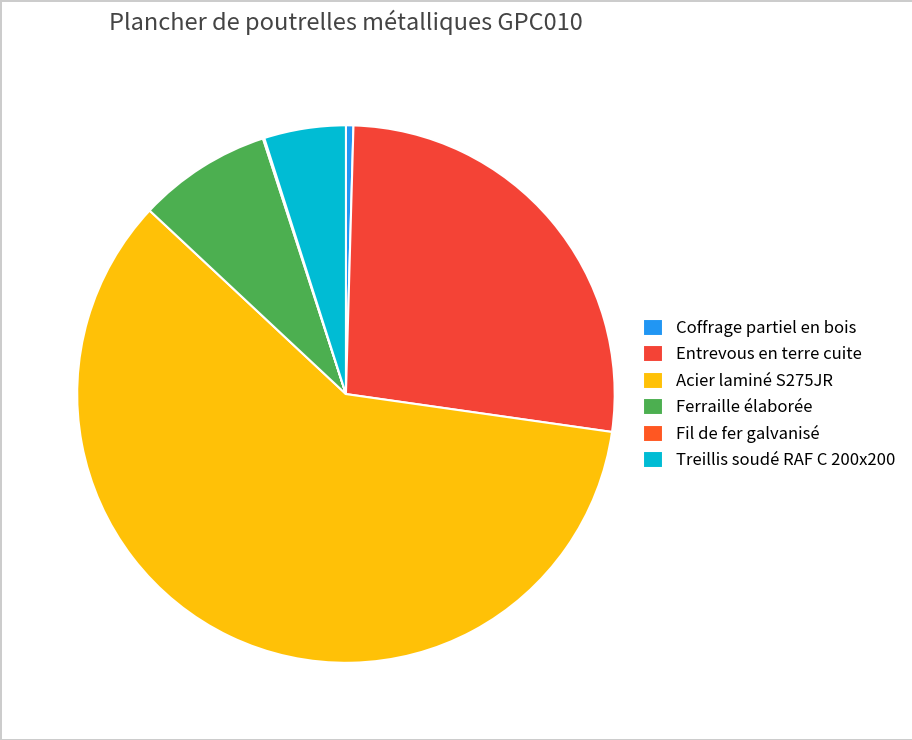

What is the change in value from Entrevous en terre cuite to Ferraille élaborée?

-4.2